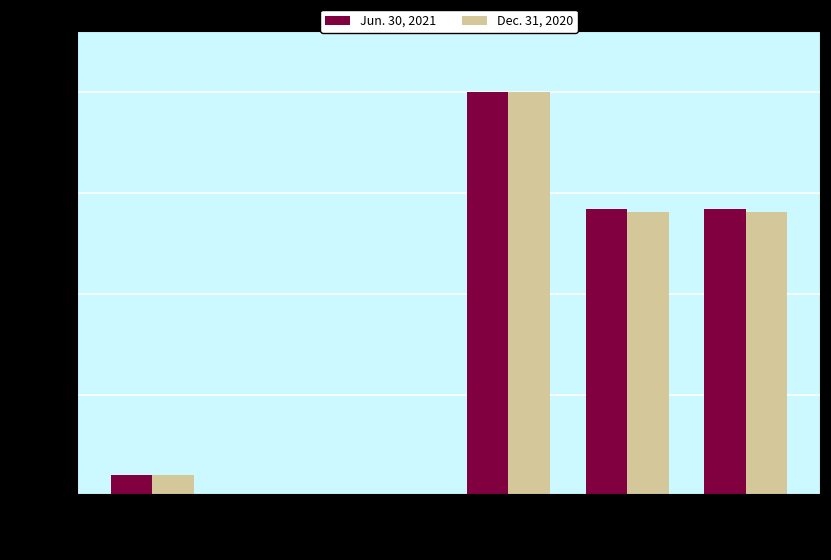

What is the greatest value displayed?

200000000